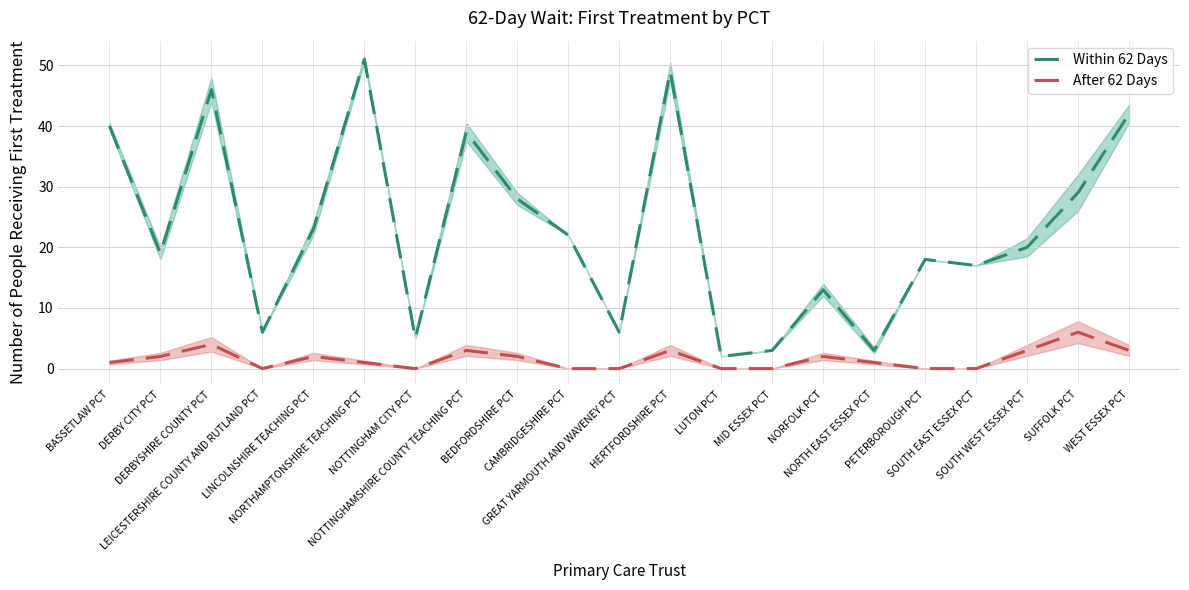

Rank the categories by Within 62 Days value from lowest to highest.

LUTON PCT, MID ESSEX PCT, NORTH EAST ESSEX PCT, NOTTINGHAM CITY PCT, LEICESTERSHIRE COUNTY AND RUTLAND PCT, GREAT YARMOUTH AND WAVENEY PCT, NORFOLK PCT, SOUTH EAST ESSEX PCT, PETERBOROUGH PCT, DERBY CITY PCT, SOUTH WEST ESSEX PCT, CAMBRIDGESHIRE PCT, LINCOLNSHIRE TEACHING PCT, BEDFORDSHIRE PCT, SUFFOLK PCT, NOTTINGHAMSHIRE COUNTY TEACHING PCT, BASSETLAW PCT, WEST ESSEX PCT, DERBYSHIRE COUNTY PCT, HERTFORDSHIRE PCT, NORTHAMPTONSHIRE TEACHING PCT